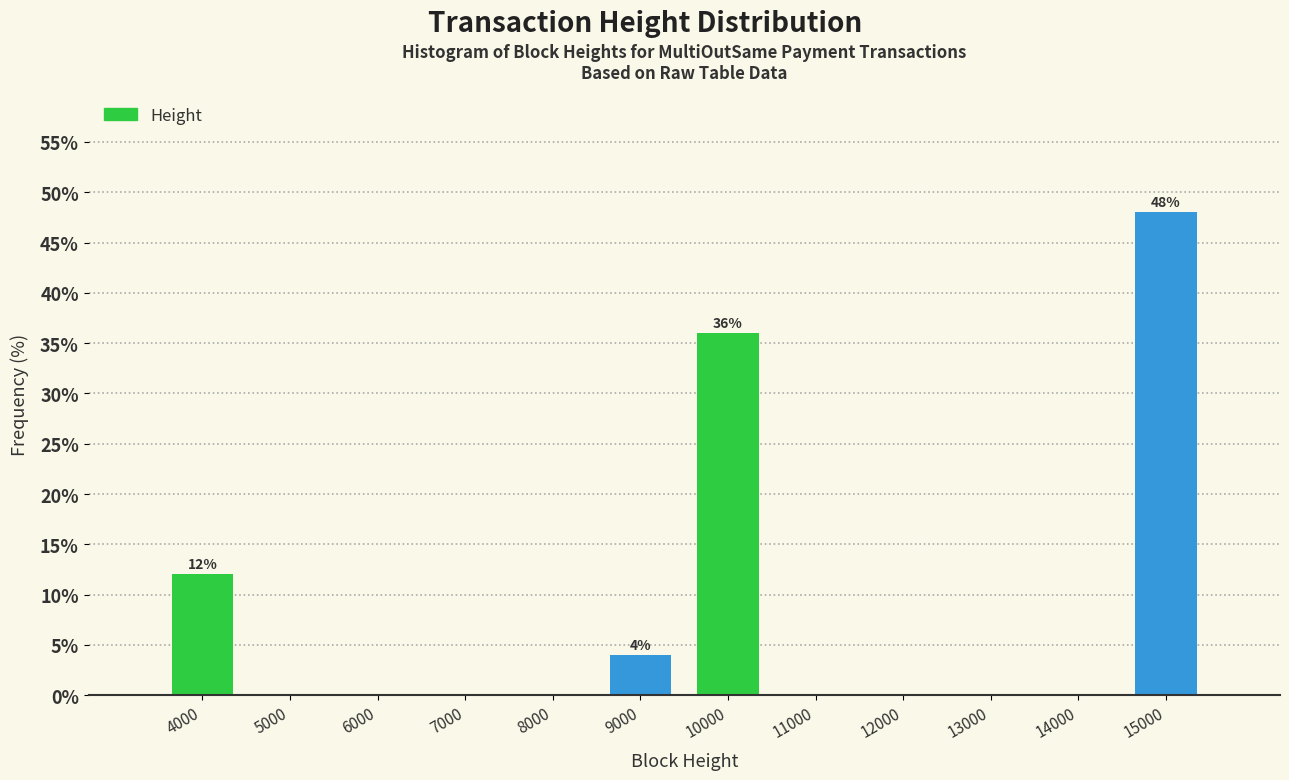

Reading left to right, what are all the values shown in this chart?

4000=12	5000=0	6000=0	7000=0	8000=0	9000=4	10000=36	11000=0	12000=0	13000=0	14000=0	15000=48